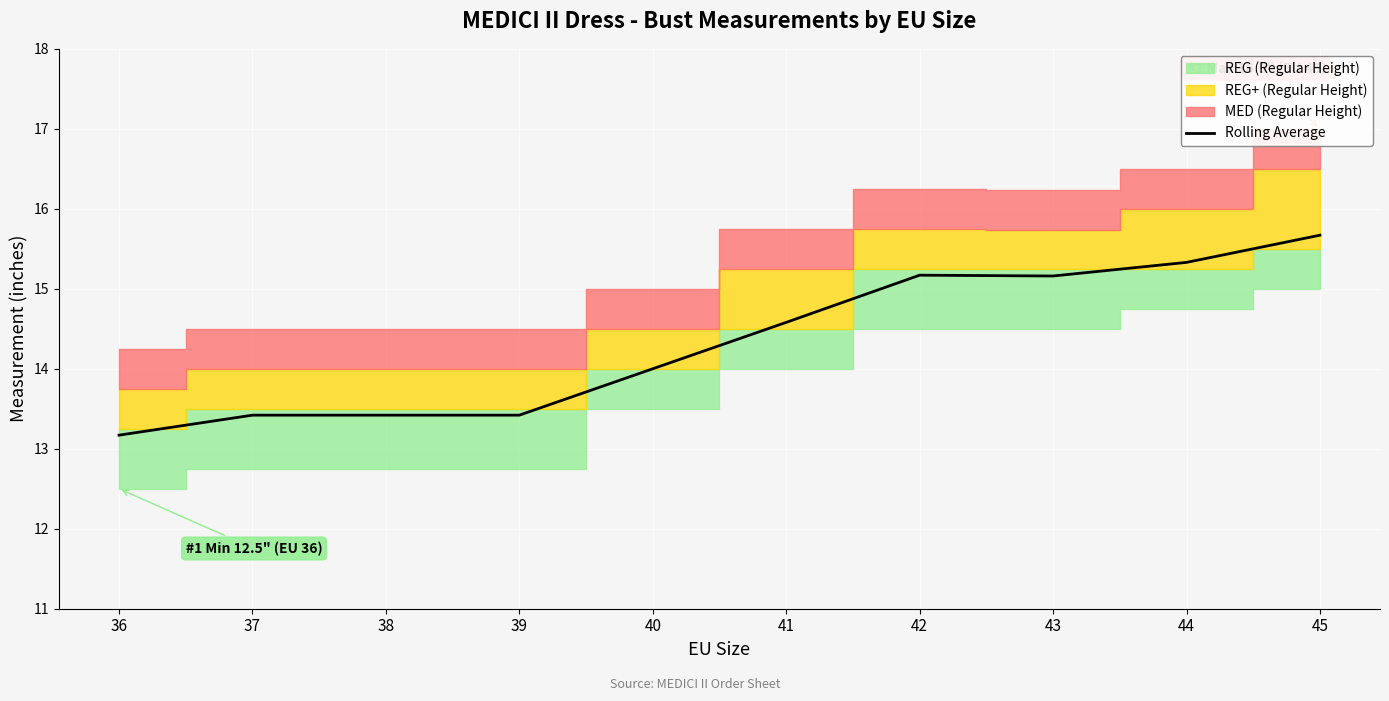

Which has a higher value, 37 or 39?

37